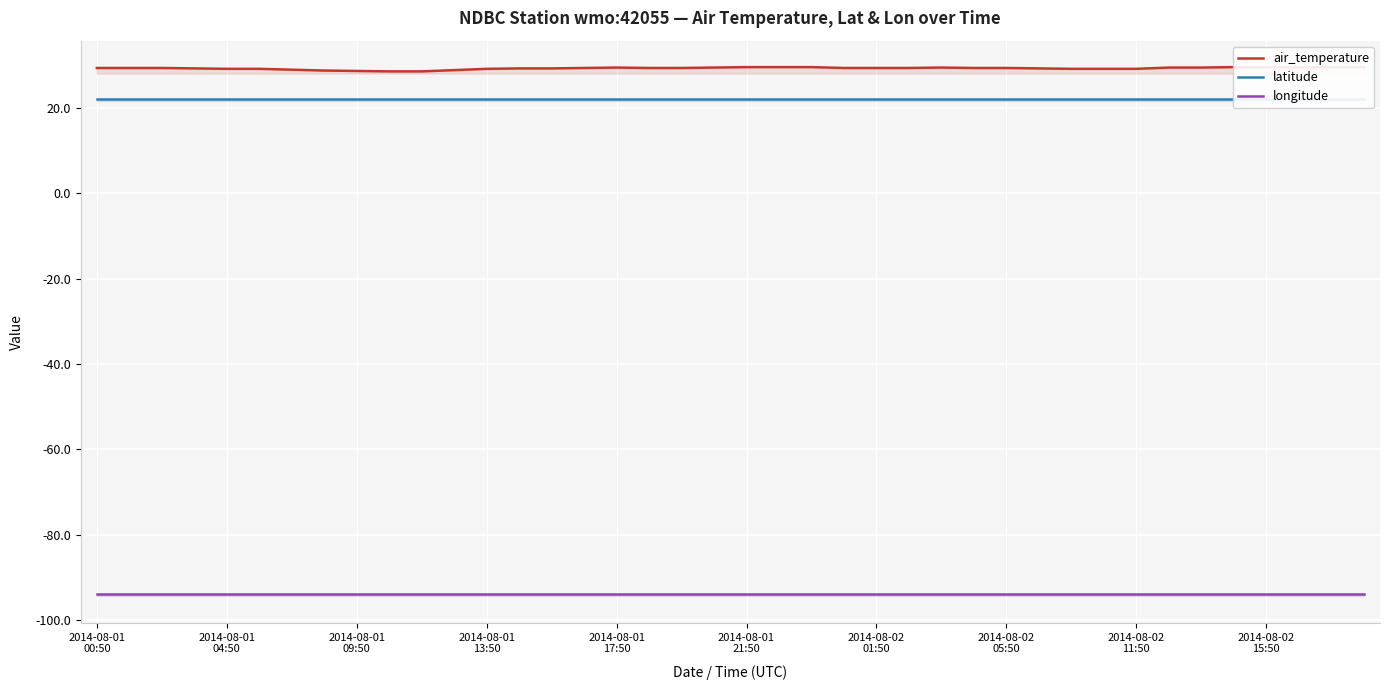

Reading left to right, what are all the values shown in this chart?

air_temperature: 29.4	29.4	29.4	29.3	29.2	29.2	29.0	28.8	28.7	28.6	28.6	28.9	29.2	29.3	29.3	29.4	29.5	29.4	29.4	29.5	29.6	29.6	29.6	29.4	29.4	29.4	29.5	29.4	29.4	29.3	29.2	29.2	29.2	29.5	29.5	29.6	29.6	29.5	29.6	29.6
latitude: 22.2	22.2	22.2	22.2	22.2	22.2	22.2	22.2	22.2	22.2	22.2	22.2	22.2	22.2	22.2	22.2	22.2	22.2	22.2	22.2	22.2	22.2	22.2	22.2	22.2	22.2	22.2	22.2	22.2	22.2	22.2	22.2	22.2	22.2	22.2	22.2	22.2	22.2	22.2	22.2
longitude: -94.0	-94.0	-94.0	-94.0	-94.0	-94.0	-94.0	-94.0	-94.0	-94.0	-94.0	-94.0	-94.0	-94.0	-94.0	-94.0	-94.0	-94.0	-94.0	-94.0	-94.0	-94.0	-94.0	-94.0	-94.0	-94.0	-94.0	-94.0	-94.0	-94.0	-94.0	-94.0	-94.0	-94.0	-94.0	-94.0	-94.0	-94.0	-94.0	-94.0